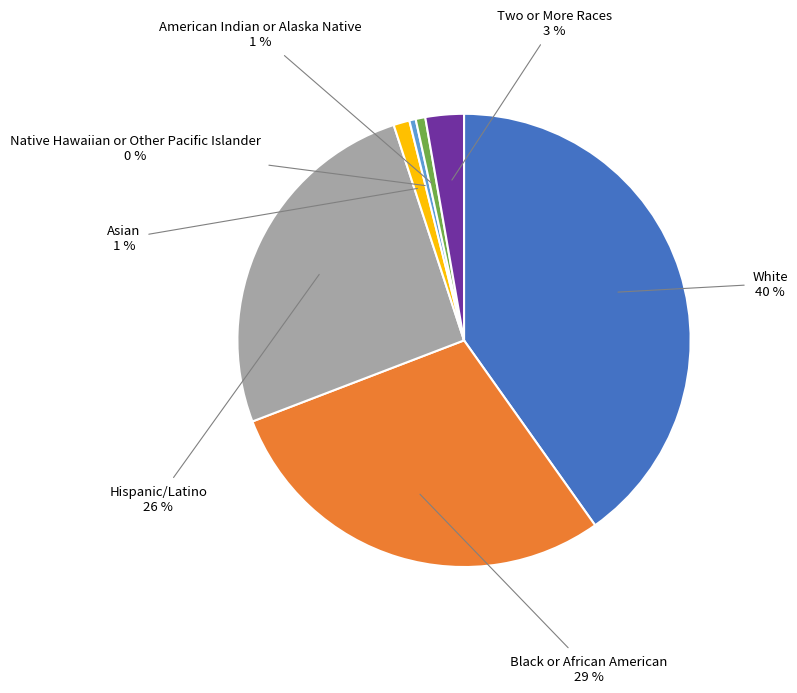

Which category has the biggest portion of the pie?

White